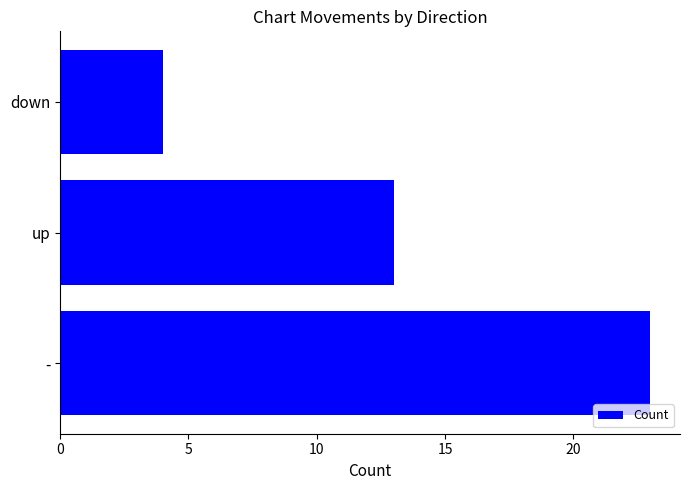

List the labels in order of value, smallest first.

down, up, -